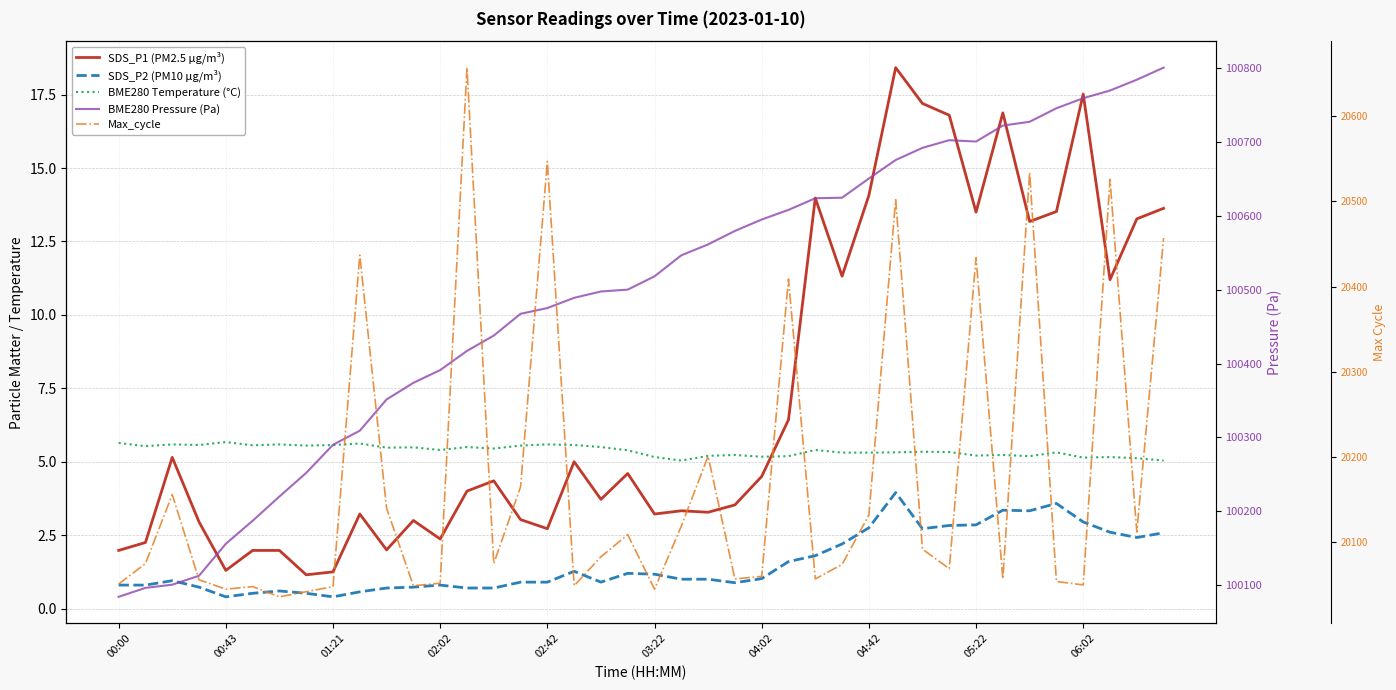

In Max_cycle, how many points are higher than both neighbors (excluding endpoints)?

12